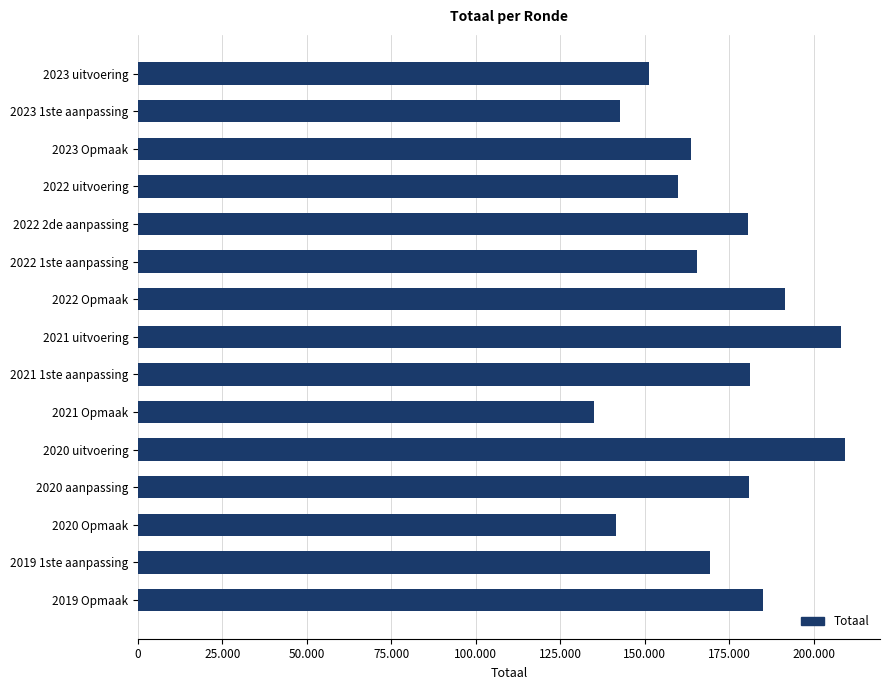

Are the bars grouped side by side (vs. stacked)?

No